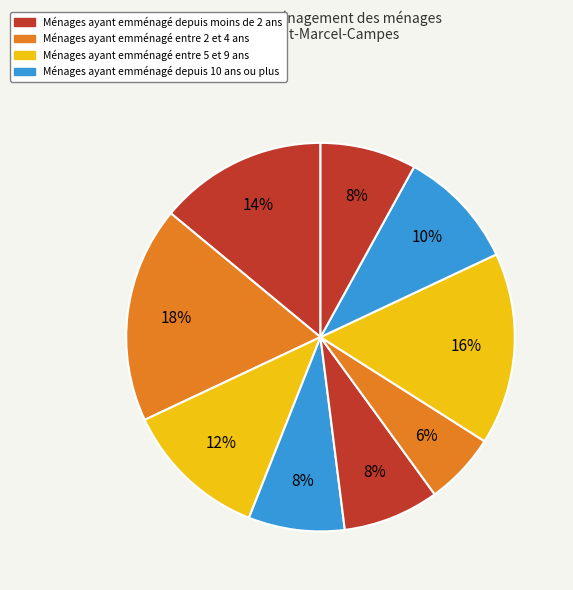

Count the number of slices in the pie.

9